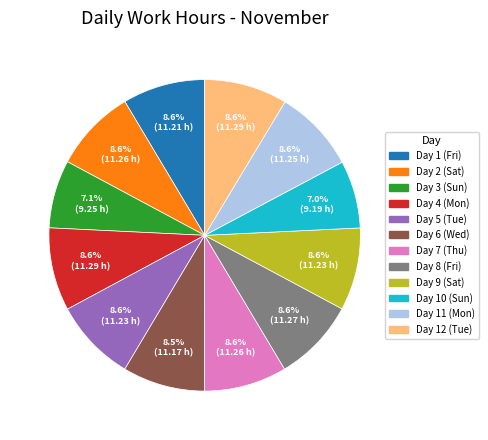

How many segments does this pie chart have?

12